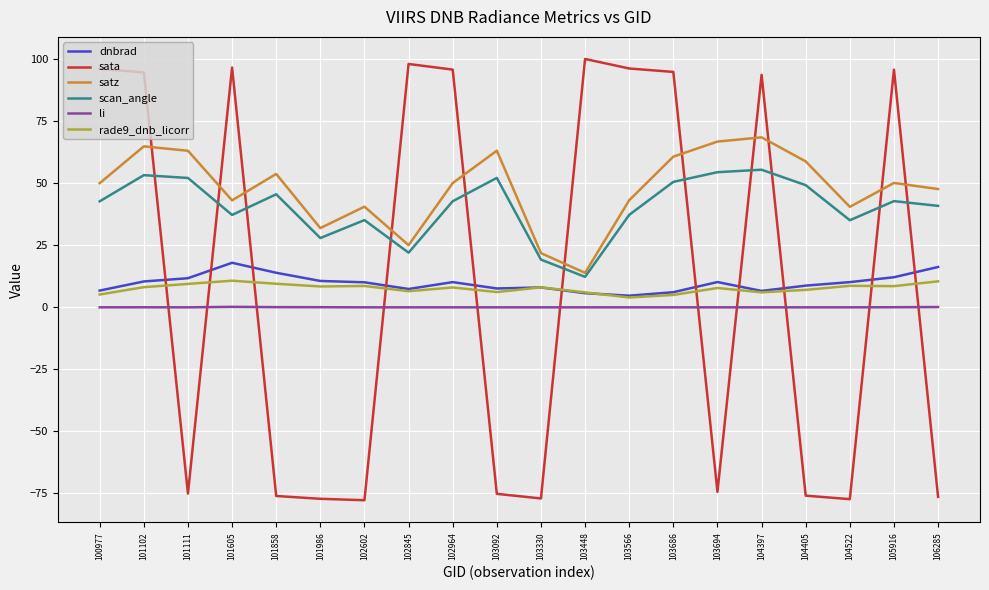

What are all the series names shown in the legend?

dnbrad, sata, satz, scan_angle, li, rade9_dnb_licorr